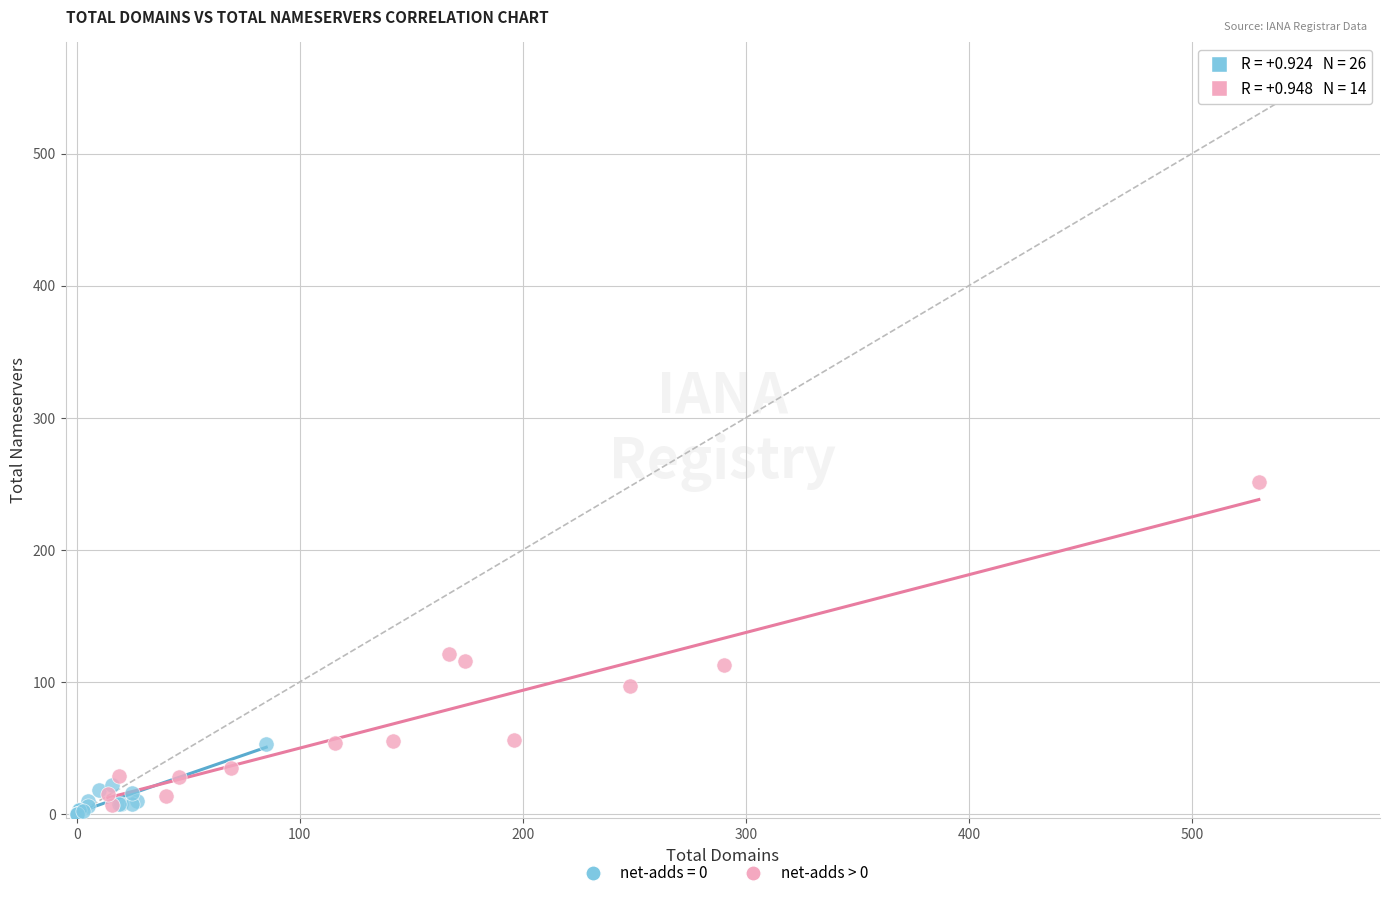

Which series contains the highest Y value?

net-adds > 0